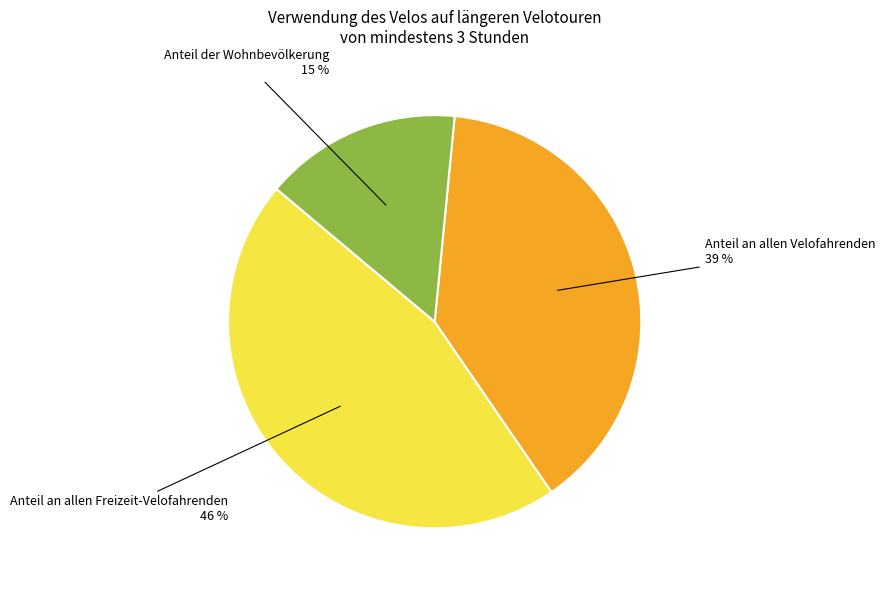

To the nearest percent, what is the average slice percentage?

33%